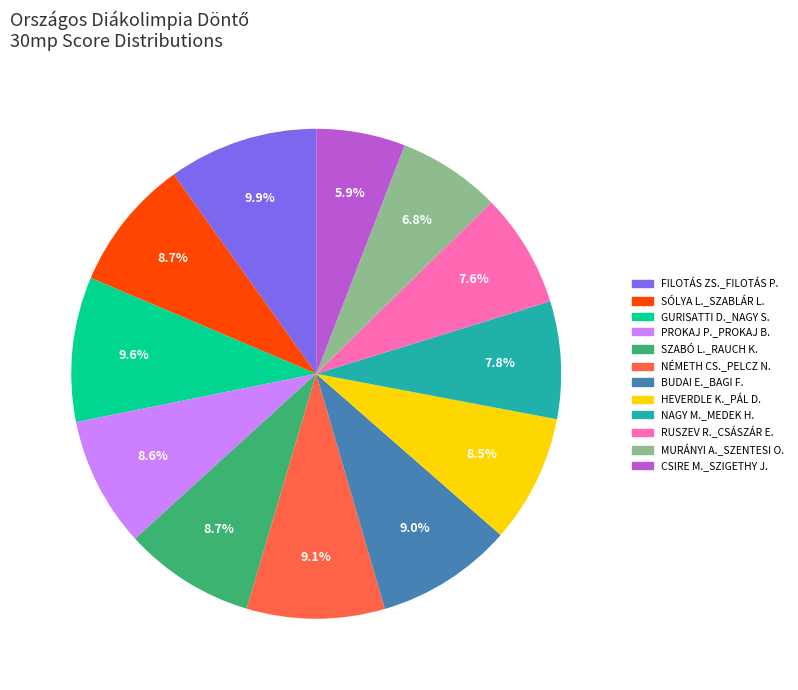

Is there a majority slice in this chart?

No